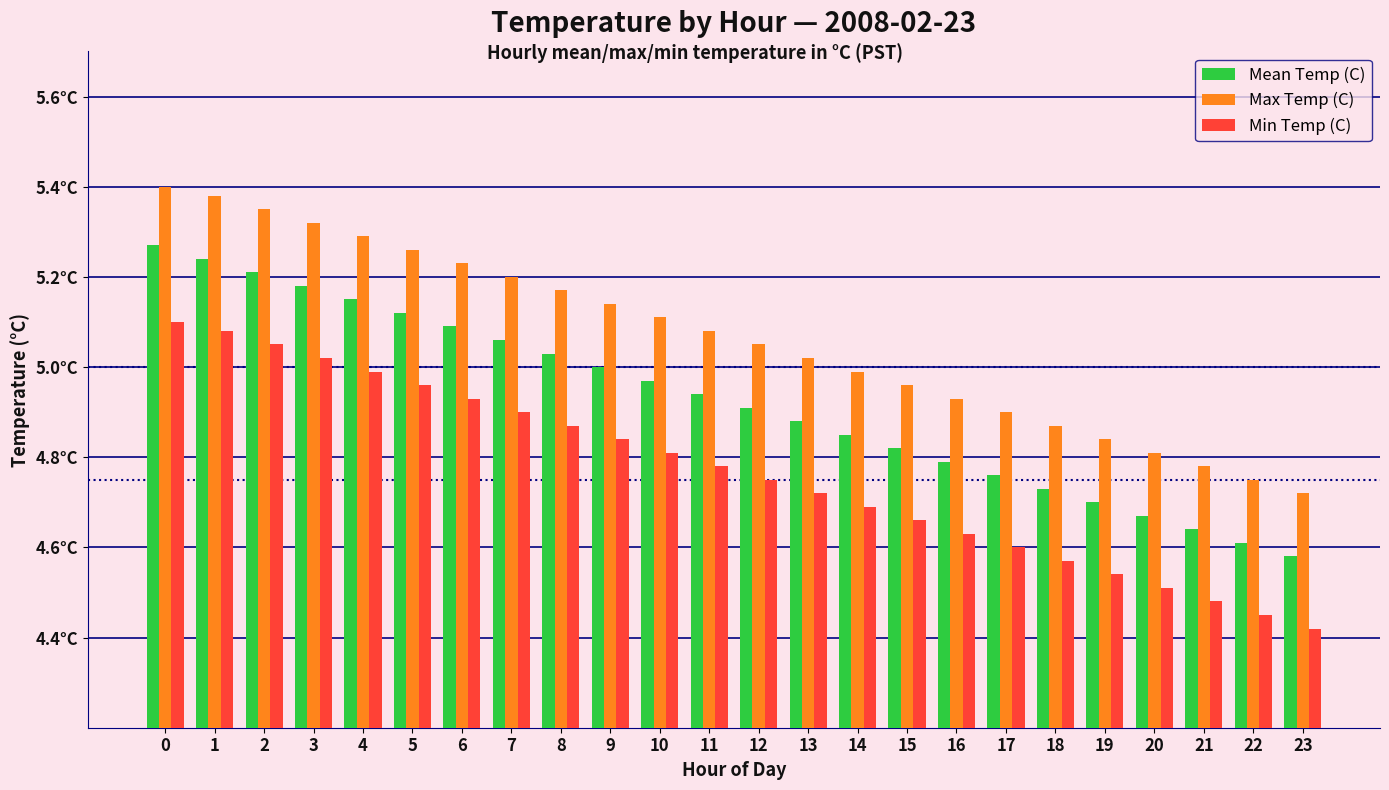

Does the chart contain any negative values?

No